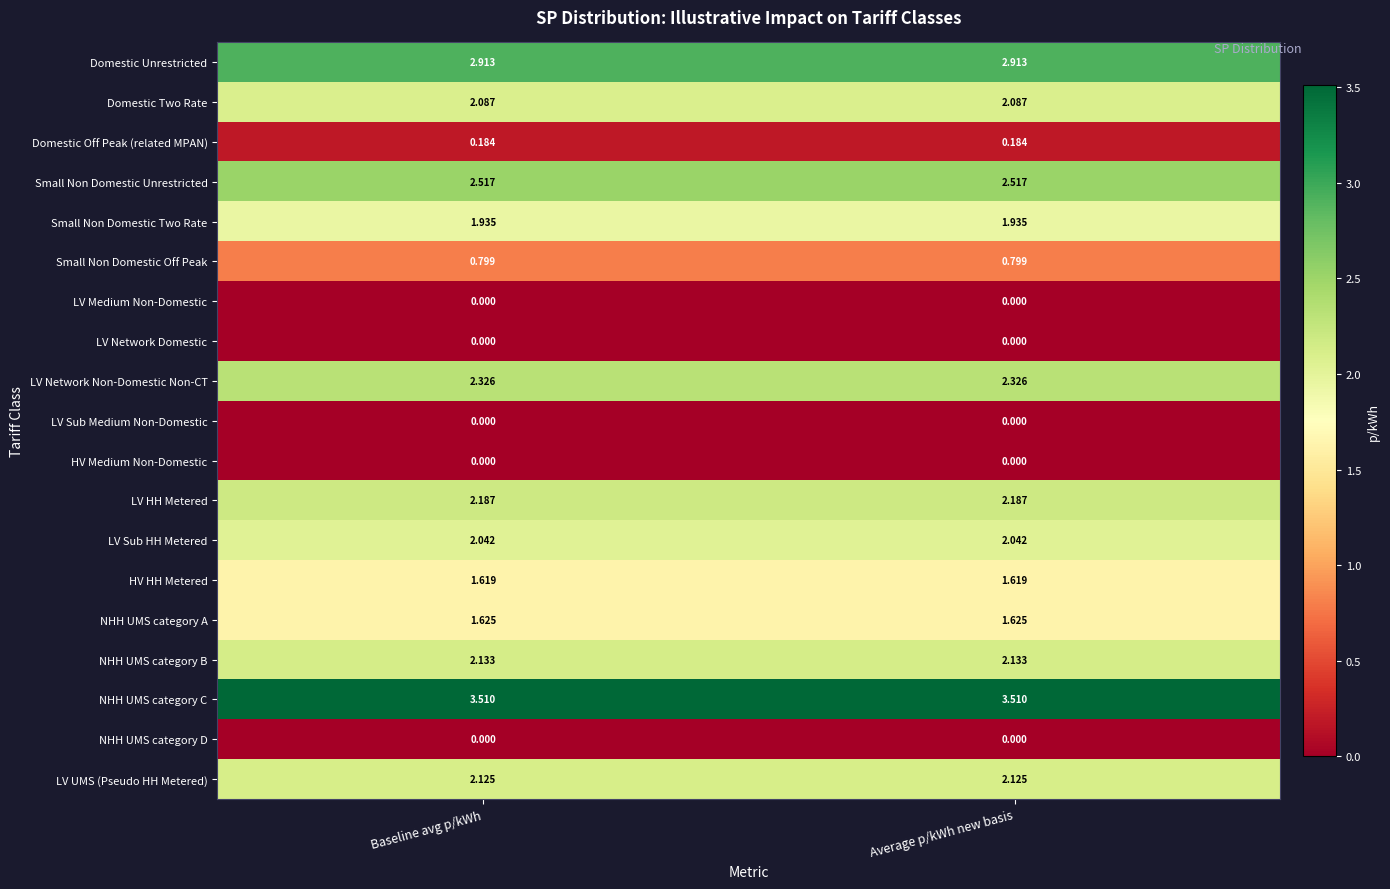

Rank the series by their maximum value, from highest to lowest.

NHH UMS category C, Domestic Unrestricted, Small Non Domestic Unrestricted, LV Network Non-Domestic Non-CT, LV HH Metered, NHH UMS category B, LV UMS (Pseudo HH Metered), Domestic Two Rate, LV Sub HH Metered, Small Non Domestic Two Rate, NHH UMS category A, HV HH Metered, Small Non Domestic Off Peak, Domestic Off Peak (related MPAN), LV Medium Non-Domestic, LV Network Domestic, LV Sub Medium Non-Domestic, HV Medium Non-Domestic, NHH UMS category D